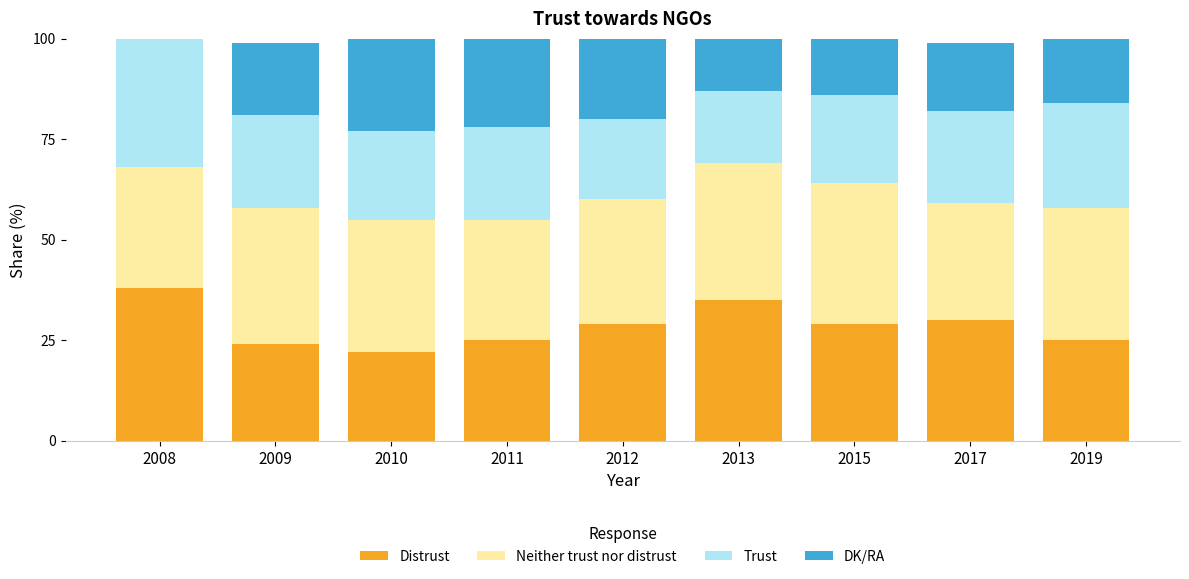

What is the total value across all series at 2009?

99